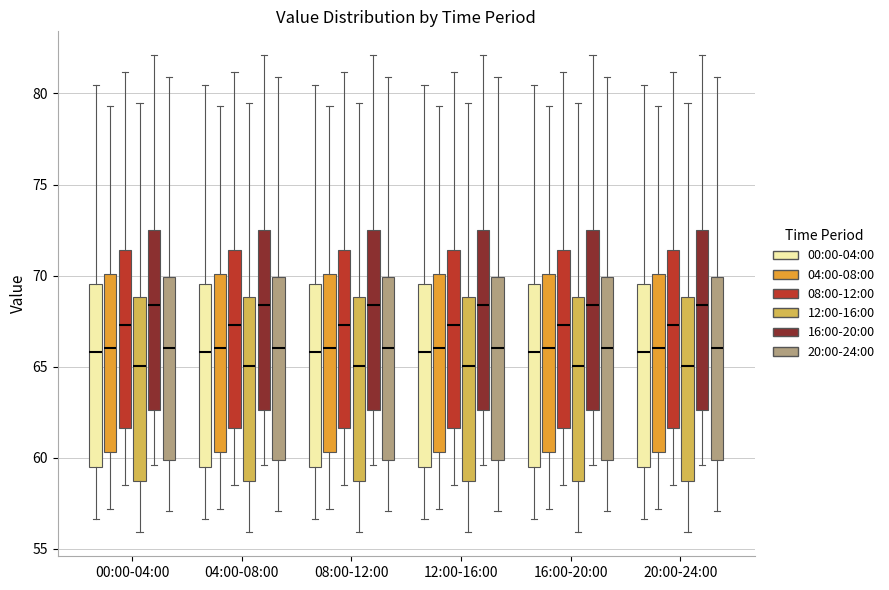

Reading left to right, transcribe this box plot: for each box, give where its median line is, the range the box spans, and where its two whiskers end, as read against the y-axis. The values are not printed on the chart, so give them approximately, as read against the axis.

00:00-04:00 (00:00-04:00): median 66.0, box 59.5 to 69.5, whiskers 56.5 to 80.5
00:00-04:00 (04:00-08:00): median 66.0, box 60.5 to 70.0, whiskers 57.0 to 79.5
00:00-04:00 (08:00-12:00): median 67.5, box 61.5 to 71.5, whiskers 58.5 to 81.0
00:00-04:00 (12:00-16:00): median 65.0, box 59.0 to 69.0, whiskers 56.0 to 79.5
00:00-04:00 (16:00-20:00): median 68.5, box 62.5 to 72.5, whiskers 59.5 to 82.0
00:00-04:00 (20:00-24:00): median 66.0, box 60.0 to 70.0, whiskers 57.0 to 81.0
04:00-08:00 (00:00-04:00): median 66.0, box 59.5 to 69.5, whiskers 56.5 to 80.5
04:00-08:00 (04:00-08:00): median 66.0, box 60.5 to 70.0, whiskers 57.0 to 79.5
04:00-08:00 (08:00-12:00): median 67.5, box 61.5 to 71.5, whiskers 58.5 to 81.0
04:00-08:00 (12:00-16:00): median 65.0, box 59.0 to 69.0, whiskers 56.0 to 79.5
04:00-08:00 (16:00-20:00): median 68.5, box 62.5 to 72.5, whiskers 59.5 to 82.0
04:00-08:00 (20:00-24:00): median 66.0, box 60.0 to 70.0, whiskers 57.0 to 81.0
08:00-12:00 (00:00-04:00): median 66.0, box 59.5 to 69.5, whiskers 56.5 to 80.5
08:00-12:00 (04:00-08:00): median 66.0, box 60.5 to 70.0, whiskers 57.0 to 79.5
08:00-12:00 (08:00-12:00): median 67.5, box 61.5 to 71.5, whiskers 58.5 to 81.0
08:00-12:00 (12:00-16:00): median 65.0, box 59.0 to 69.0, whiskers 56.0 to 79.5
08:00-12:00 (16:00-20:00): median 68.5, box 62.5 to 72.5, whiskers 59.5 to 82.0
08:00-12:00 (20:00-24:00): median 66.0, box 60.0 to 70.0, whiskers 57.0 to 81.0
12:00-16:00 (00:00-04:00): median 66.0, box 59.5 to 69.5, whiskers 56.5 to 80.5
12:00-16:00 (04:00-08:00): median 66.0, box 60.5 to 70.0, whiskers 57.0 to 79.5
12:00-16:00 (08:00-12:00): median 67.5, box 61.5 to 71.5, whiskers 58.5 to 81.0
12:00-16:00 (12:00-16:00): median 65.0, box 59.0 to 69.0, whiskers 56.0 to 79.5
12:00-16:00 (16:00-20:00): median 68.5, box 62.5 to 72.5, whiskers 59.5 to 82.0
12:00-16:00 (20:00-24:00): median 66.0, box 60.0 to 70.0, whiskers 57.0 to 81.0
16:00-20:00 (00:00-04:00): median 66.0, box 59.5 to 69.5, whiskers 56.5 to 80.5
16:00-20:00 (04:00-08:00): median 66.0, box 60.5 to 70.0, whiskers 57.0 to 79.5
16:00-20:00 (08:00-12:00): median 67.5, box 61.5 to 71.5, whiskers 58.5 to 81.0
16:00-20:00 (12:00-16:00): median 65.0, box 59.0 to 69.0, whiskers 56.0 to 79.5
16:00-20:00 (16:00-20:00): median 68.5, box 62.5 to 72.5, whiskers 59.5 to 82.0
16:00-20:00 (20:00-24:00): median 66.0, box 60.0 to 70.0, whiskers 57.0 to 81.0
20:00-24:00 (00:00-04:00): median 66.0, box 59.5 to 69.5, whiskers 56.5 to 80.5
20:00-24:00 (04:00-08:00): median 66.0, box 60.5 to 70.0, whiskers 57.0 to 79.5
20:00-24:00 (08:00-12:00): median 67.5, box 61.5 to 71.5, whiskers 58.5 to 81.0
20:00-24:00 (12:00-16:00): median 65.0, box 59.0 to 69.0, whiskers 56.0 to 79.5
20:00-24:00 (16:00-20:00): median 68.5, box 62.5 to 72.5, whiskers 59.5 to 82.0
20:00-24:00 (20:00-24:00): median 66.0, box 60.0 to 70.0, whiskers 57.0 to 81.0